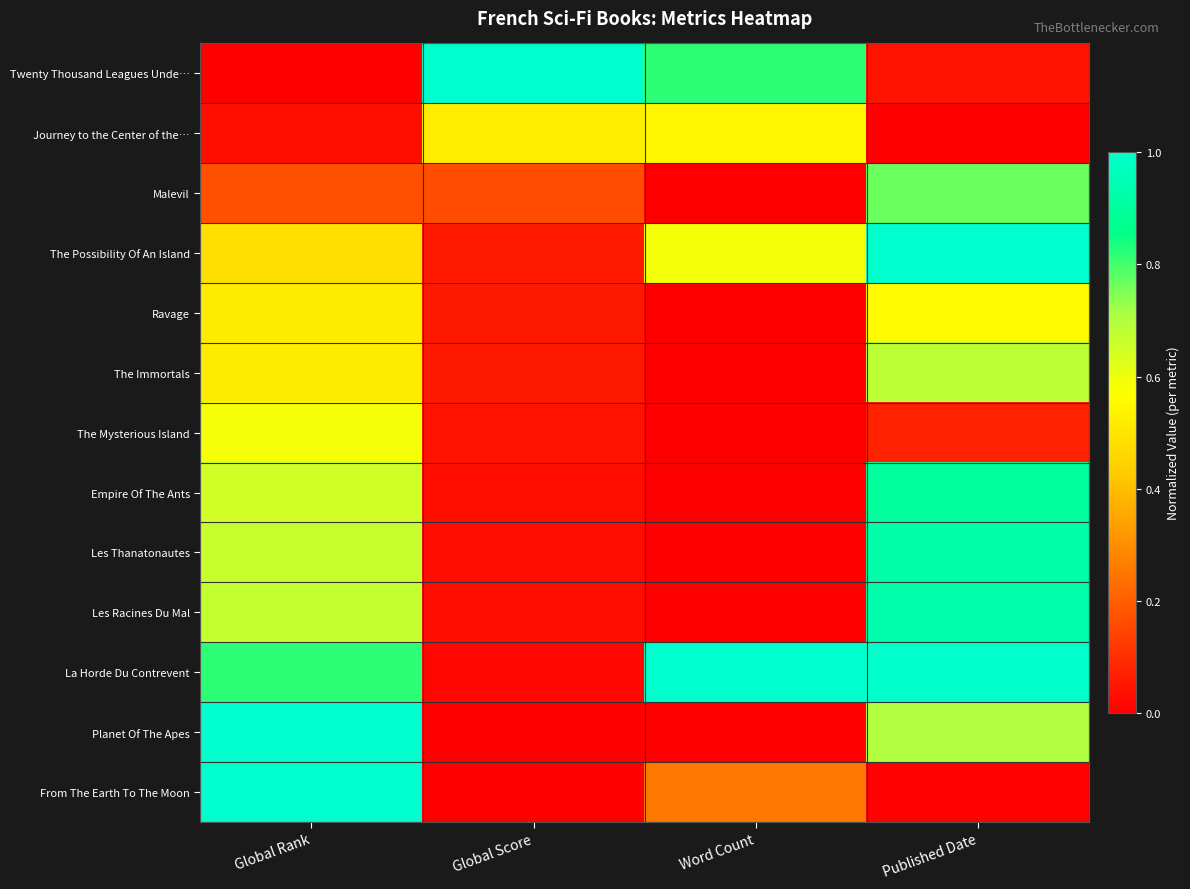

Between Global Score and Global Rank, which is larger?

Global Score